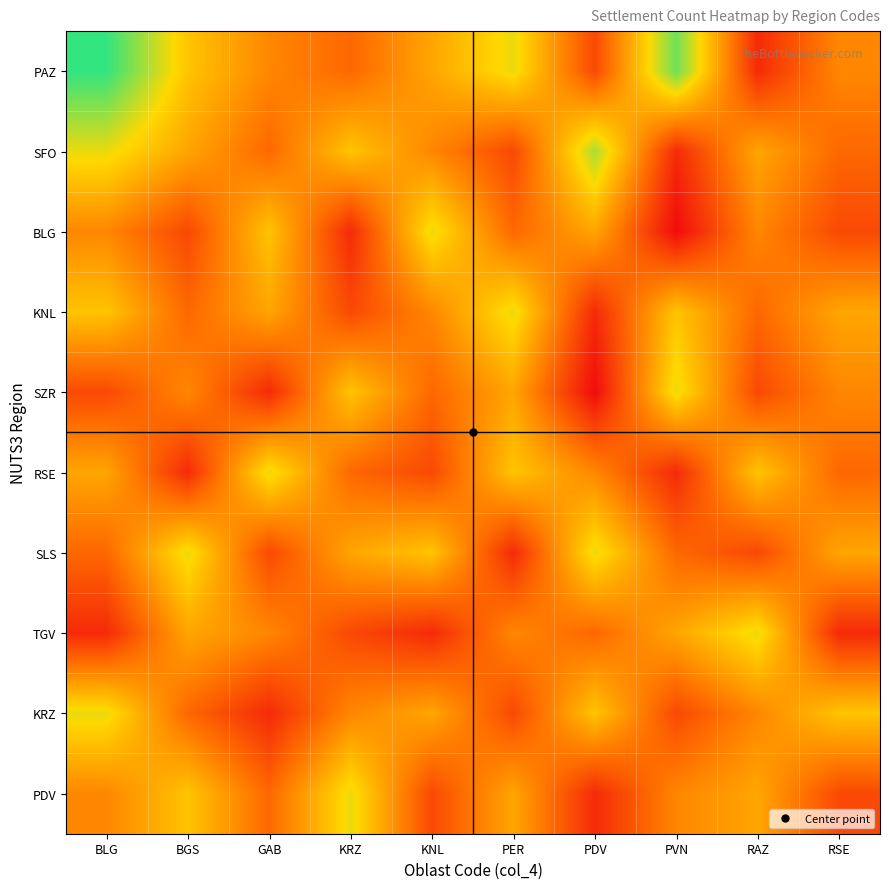

Reading left to right, transcribe all the data shown in this chart.

PAZ: BLG=12	BGS=8	GAB=6	KRZ=5	KNL=7	PER=9	PDV=4	PVN=11	RAZ=3	RSE=6
SFO: BLG=9	BGS=7	GAB=5	KRZ=8	KNL=6	PER=4	PDV=10	PVN=3	RAZ=7	RSE=5
BLG: BLG=6	BGS=4	GAB=8	KRZ=3	KNL=9	PER=5	PDV=7	PVN=2	RAZ=6	RSE=4
KNL: BLG=8	BGS=5	GAB=7	KRZ=4	KNL=6	PER=9	PDV=3	PVN=8	RAZ=5	RSE=7
SZR: BLG=4	BGS=6	GAB=3	KRZ=8	KNL=5	PER=7	PDV=2	PVN=9	RAZ=4	RSE=6
RSE: BLG=7	BGS=3	GAB=9	KRZ=5	KNL=4	PER=8	PDV=6	PVN=3	RAZ=8	RSE=5
SLS: BLG=5	BGS=9	GAB=4	KRZ=7	KNL=8	PER=3	PDV=9	PVN=5	RAZ=4	RSE=7
TGV: BLG=3	BGS=7	GAB=6	KRZ=4	KNL=3	PER=6	PDV=5	PVN=7	RAZ=9	RSE=3
KRZ: BLG=9	BGS=5	GAB=3	KRZ=6	KNL=7	PER=4	PDV=8	PVN=4	RAZ=6	RSE=8
PDV: BLG=6	BGS=8	GAB=5	KRZ=9	KNL=4	PER=7	PDV=3	PVN=6	RAZ=7	RSE=4